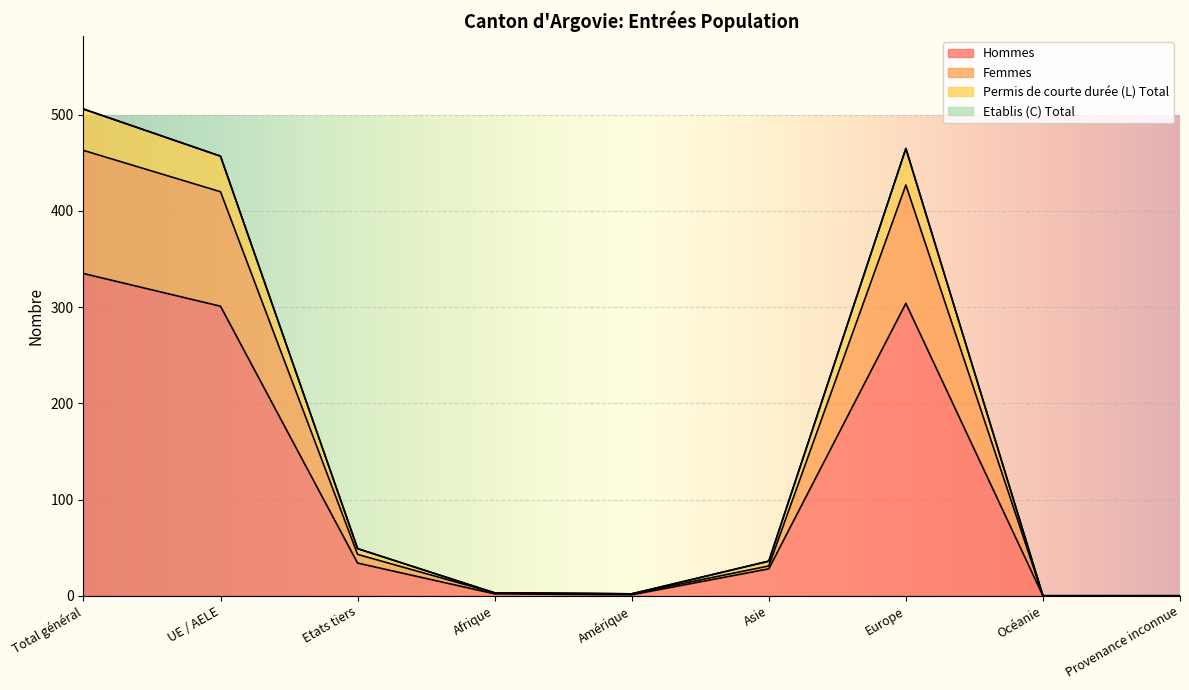

How many categories are shown in the chart?

9